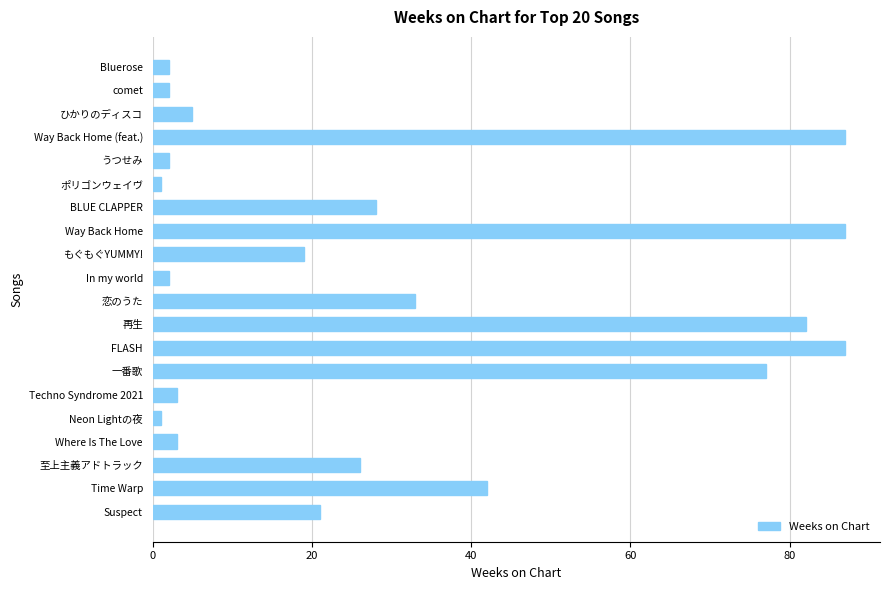

How many data points does each series have?

20